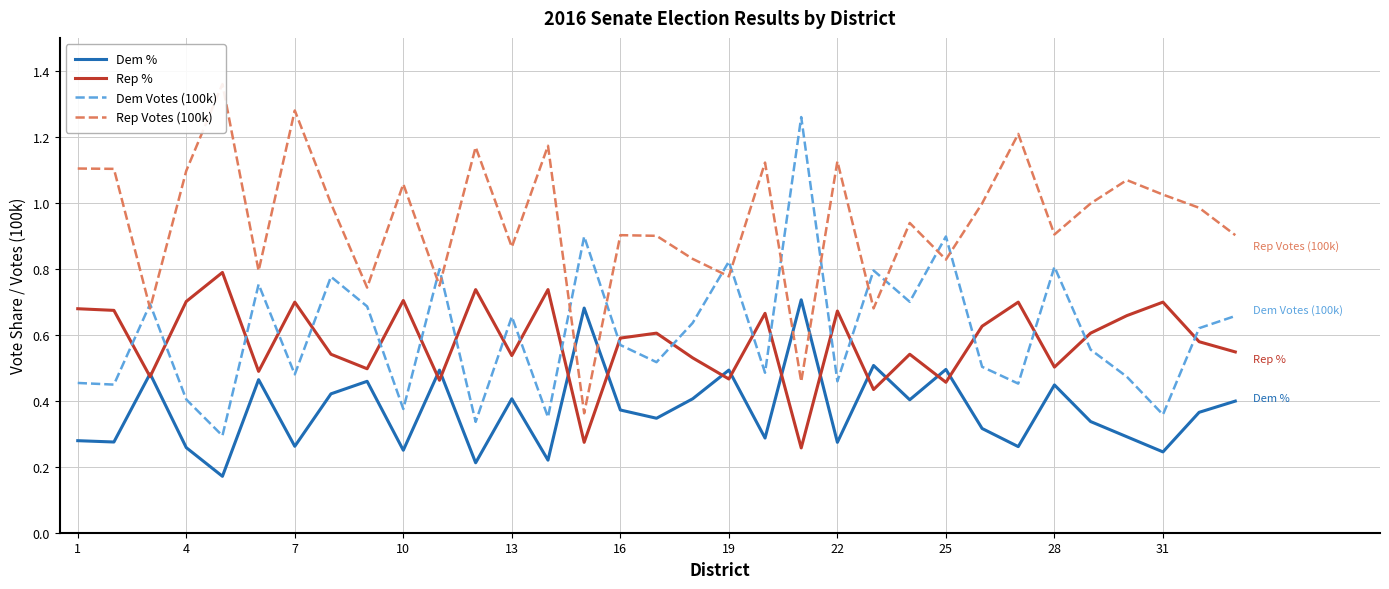

List the series in order of their peak value, lowest first.

Dem %, Rep %, Dem Votes (100k), Rep Votes (100k)